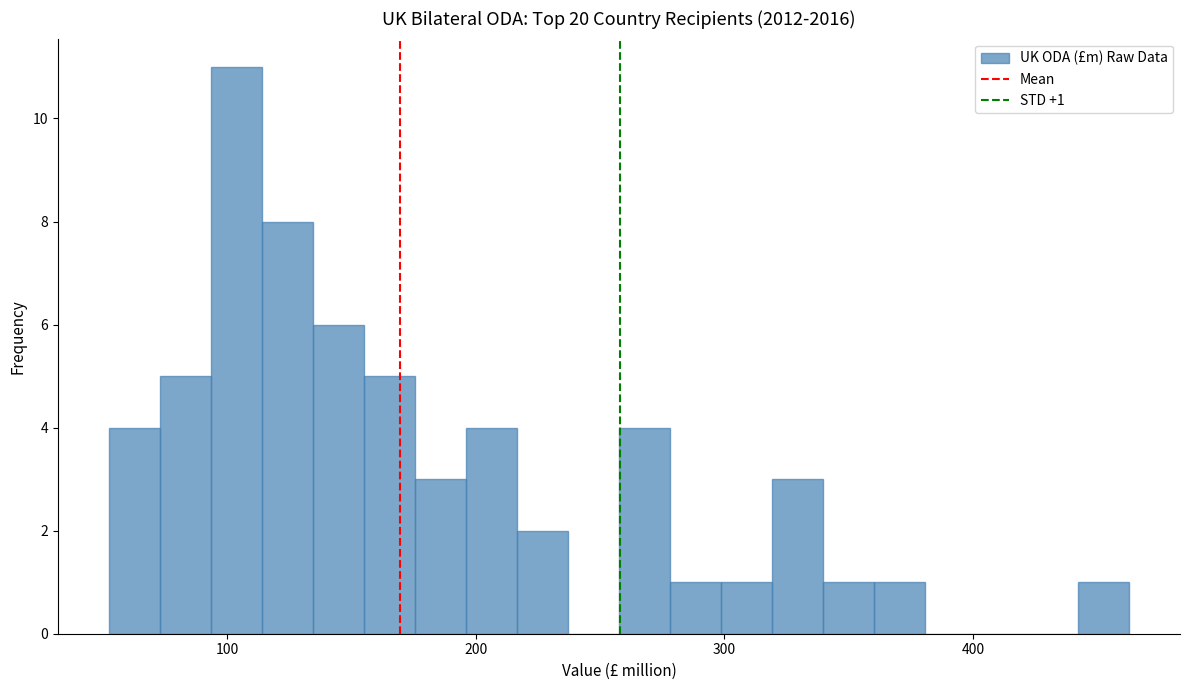

Around what value on the x-axis is the tallest bar? Give the approximate position of its centre, as read against the axis.

100